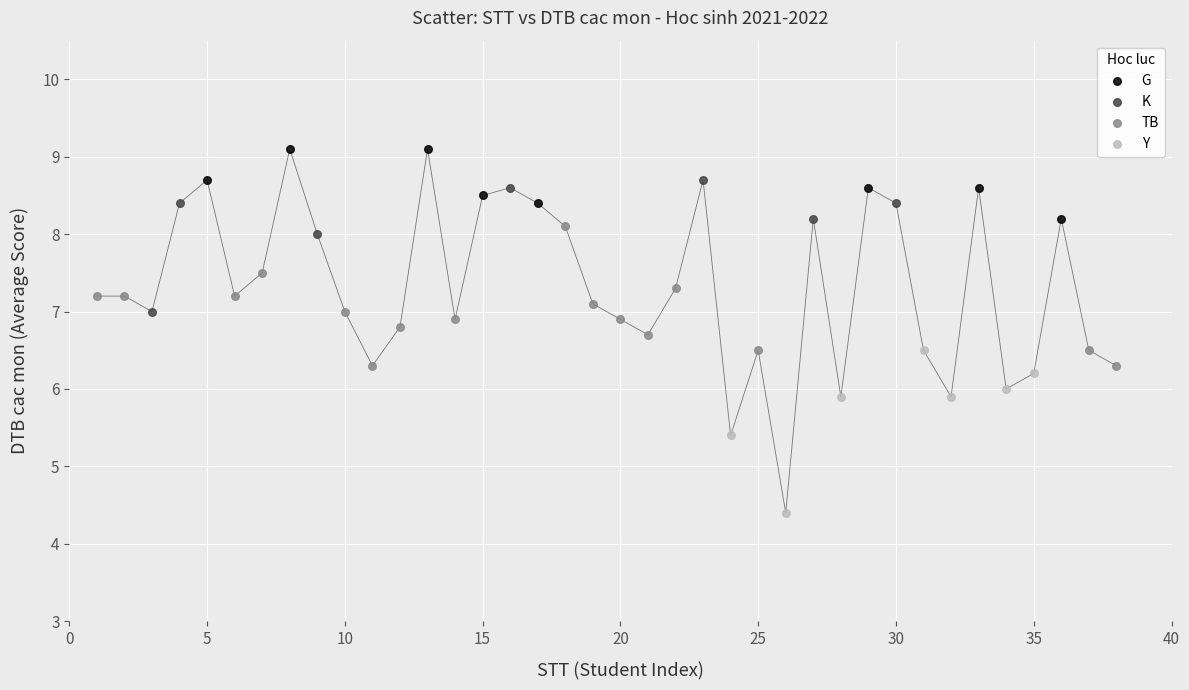

Which series contains the lowest Y value?

Y